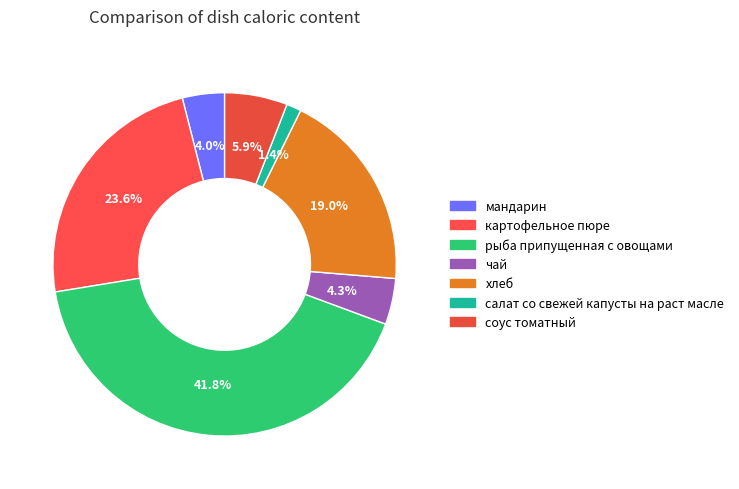

Does any single category account for the majority?

No